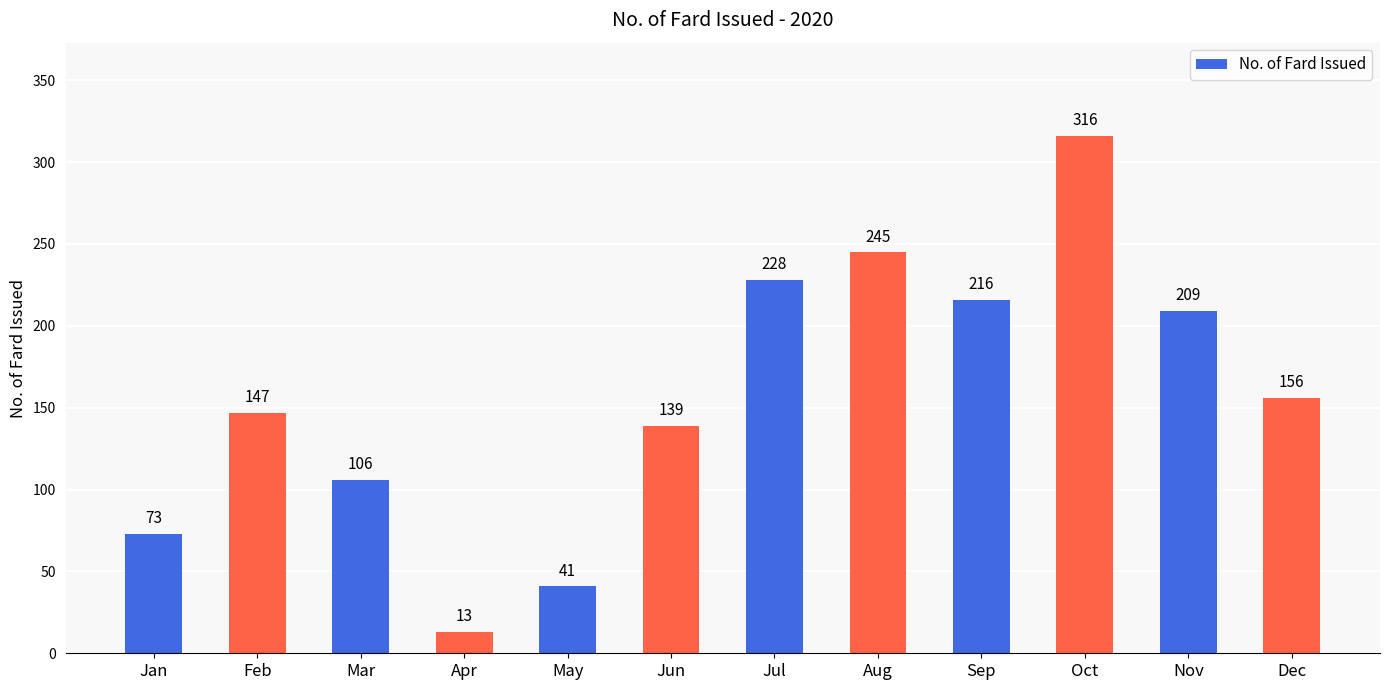

How many series are shown in this chart?

1